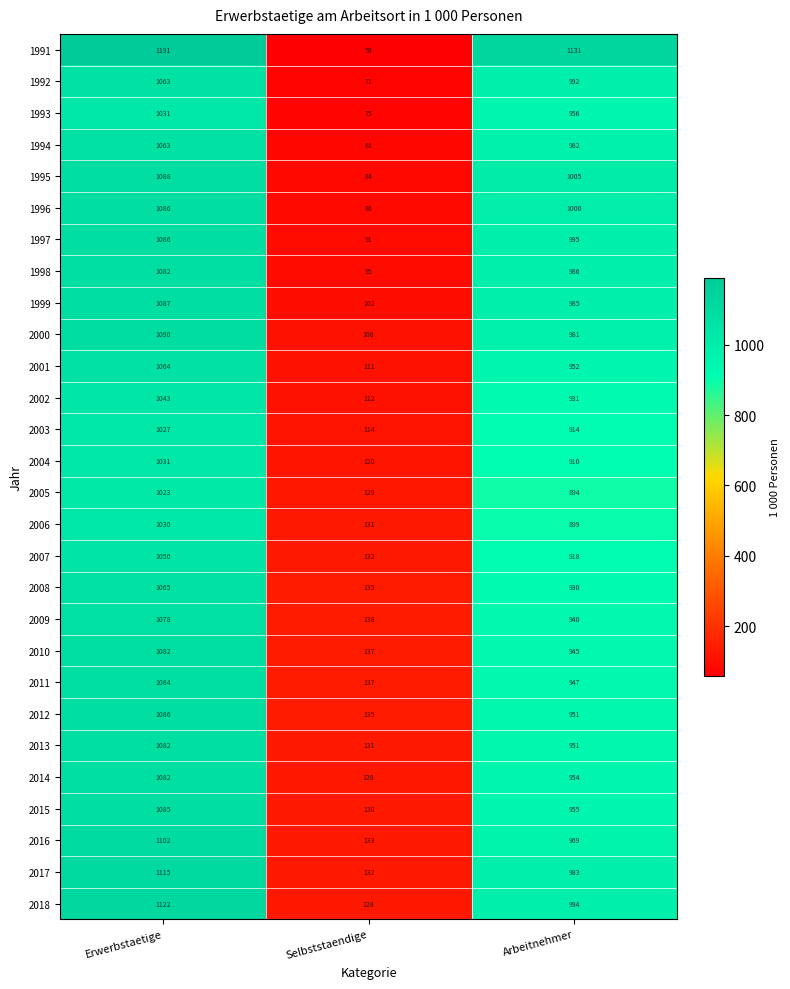

Which series has the largest range (max minus min)?

1991